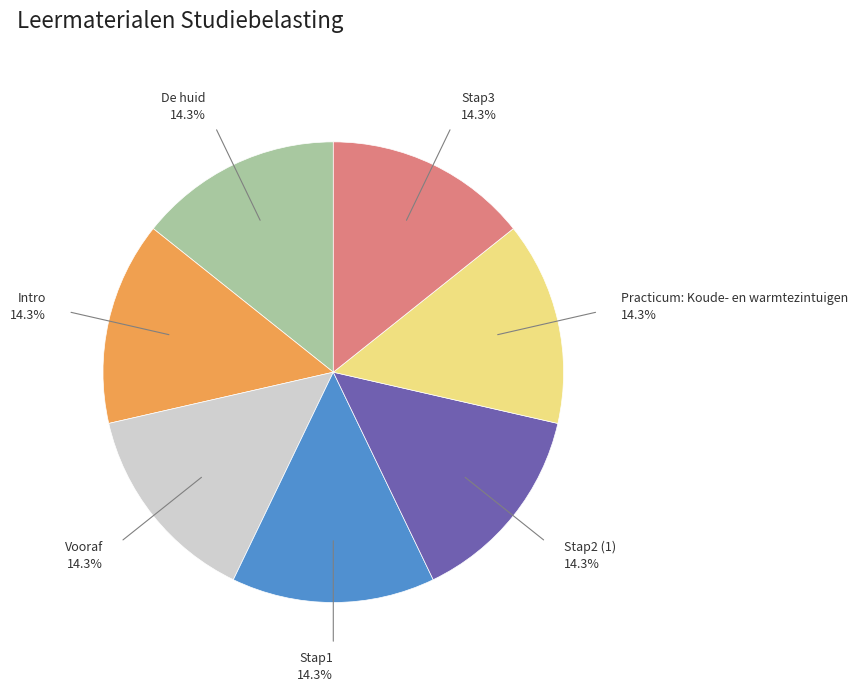

What portion of the pie excludes Stap1?

85.7%